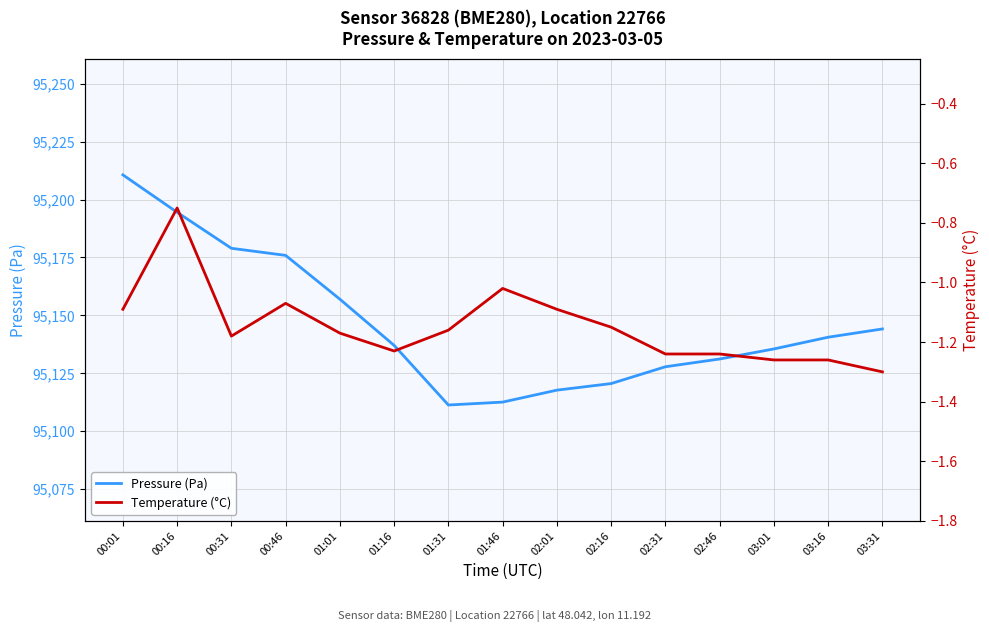

Which has a higher value, 01:16 or 03:31?

03:31